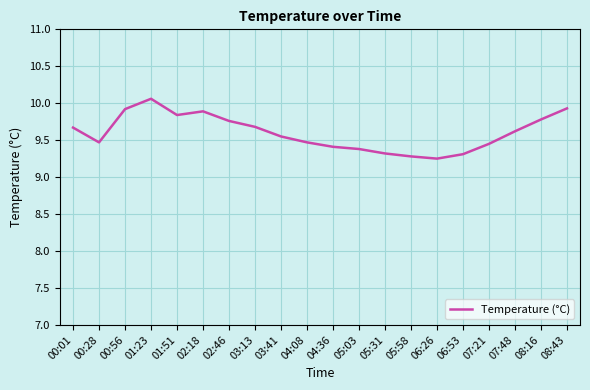

Read the value at 04:08.

9.5